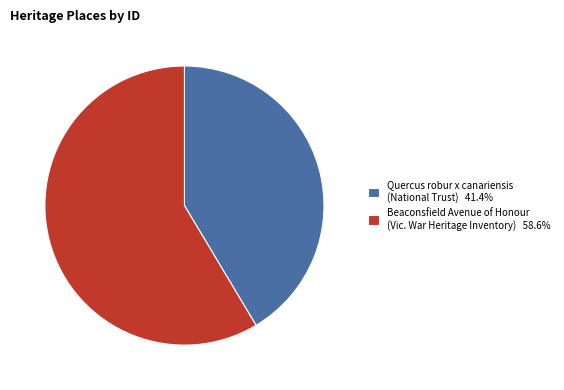

Which category has the smallest portion of the pie?

Quercus robur x canariensis